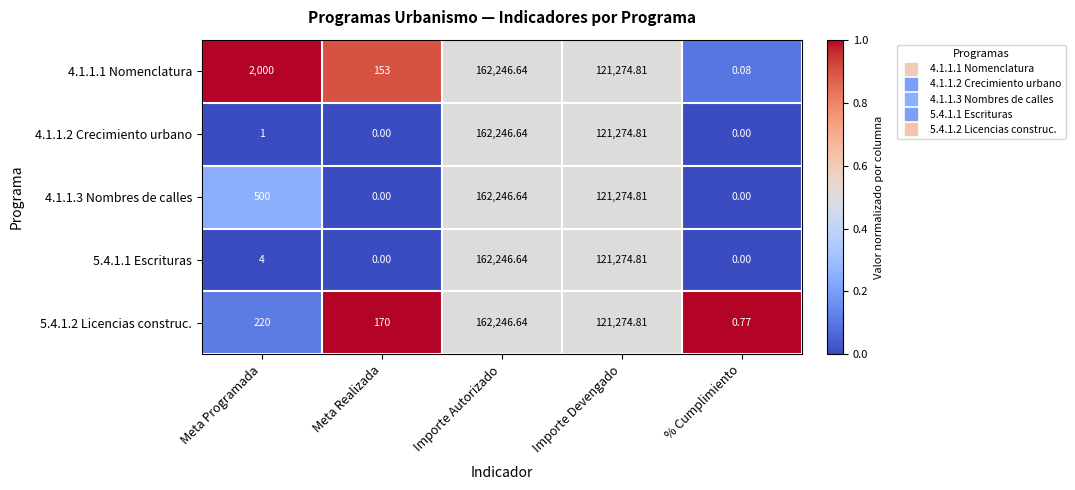

Which category has the highest value in the 5.4.1.1 Escrituras series?

Importe Autorizado